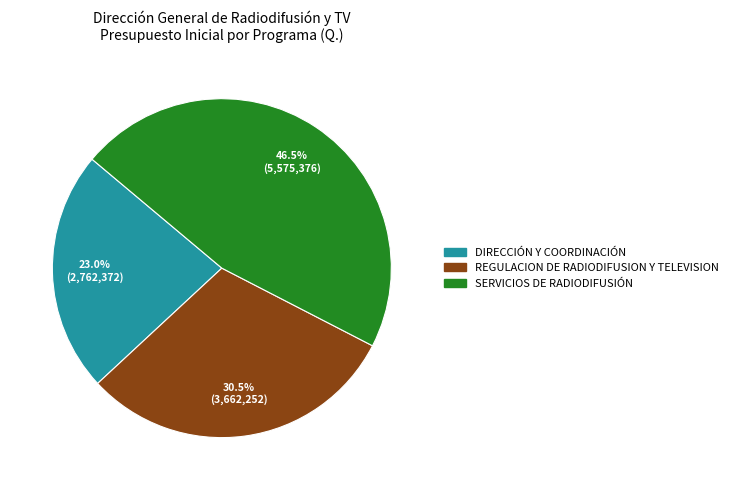

To the nearest percent, what portion does DIRECCIÓN Y COORDINACIÓN represent?

23%